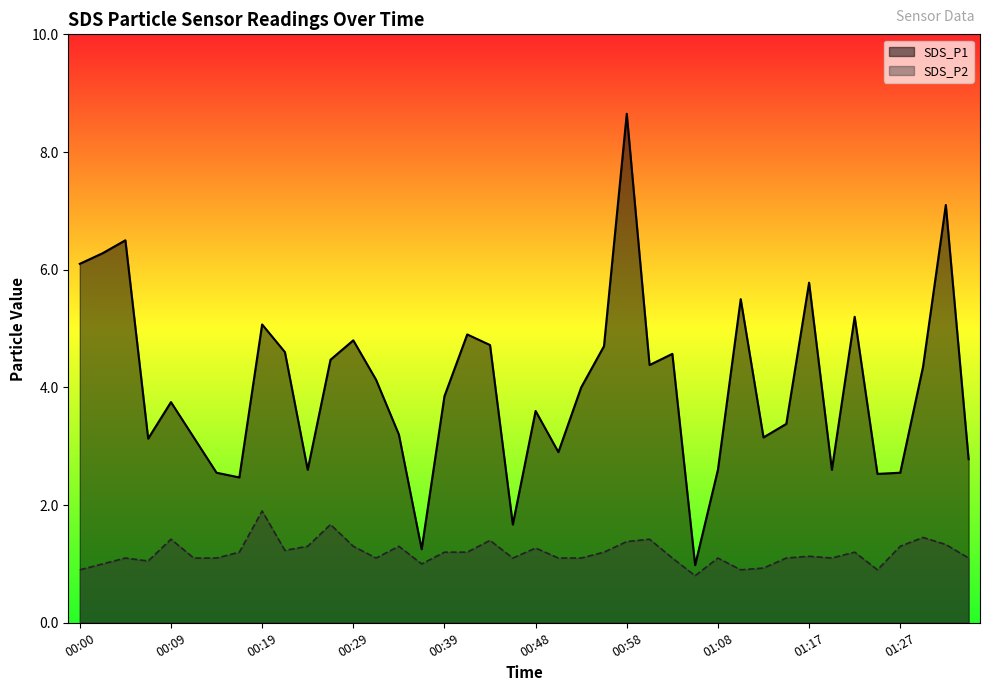

Which series has the widest spread of values?

SDS_P1